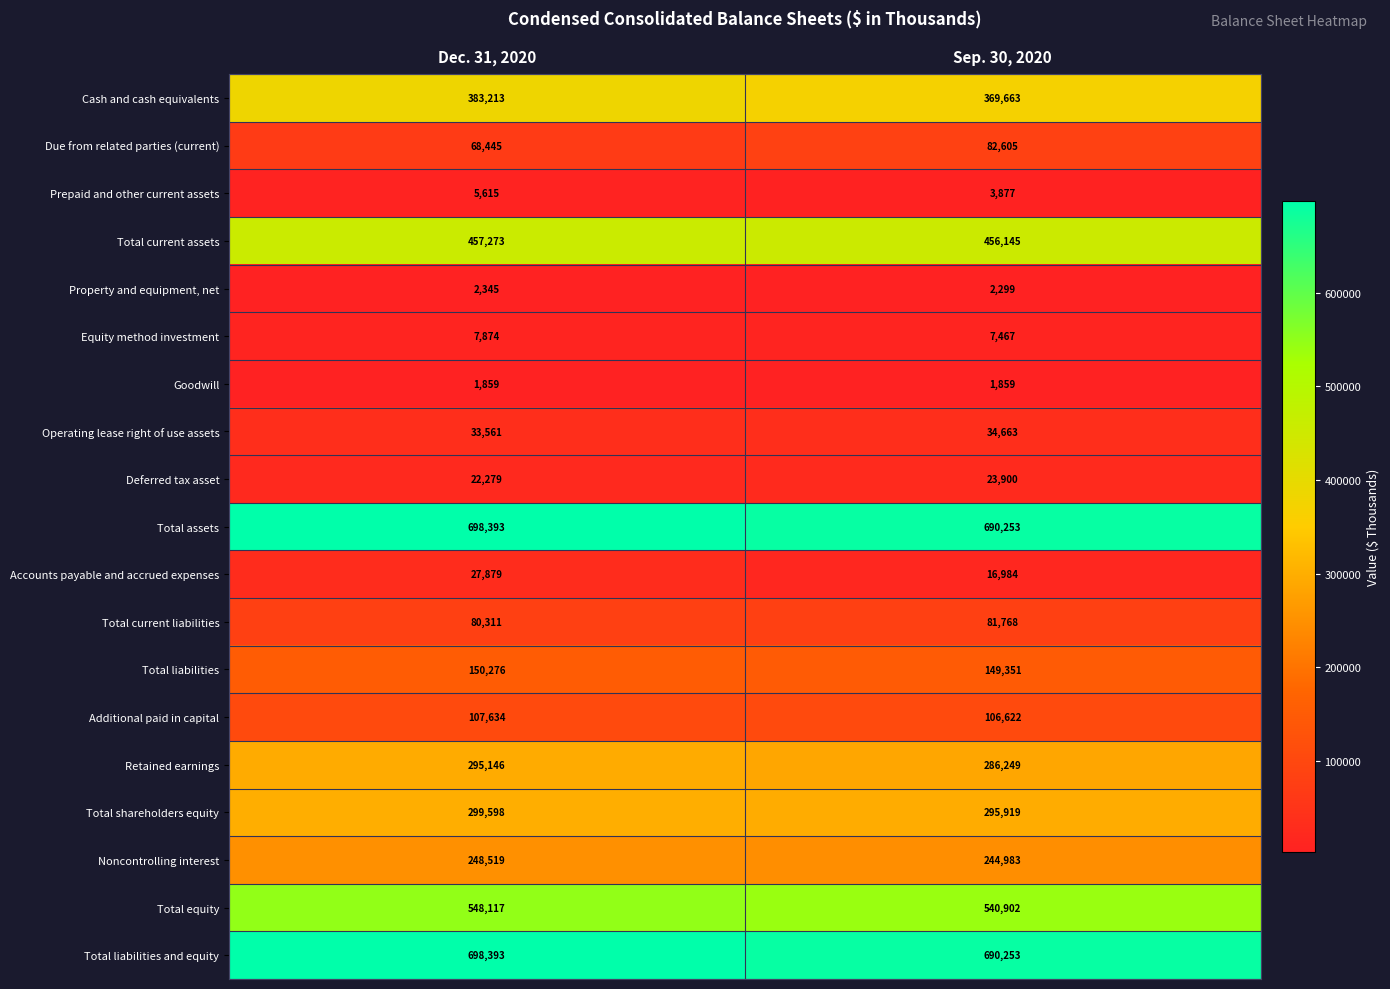

What is the total value across all series at Dec. 31, 2020?

4136730